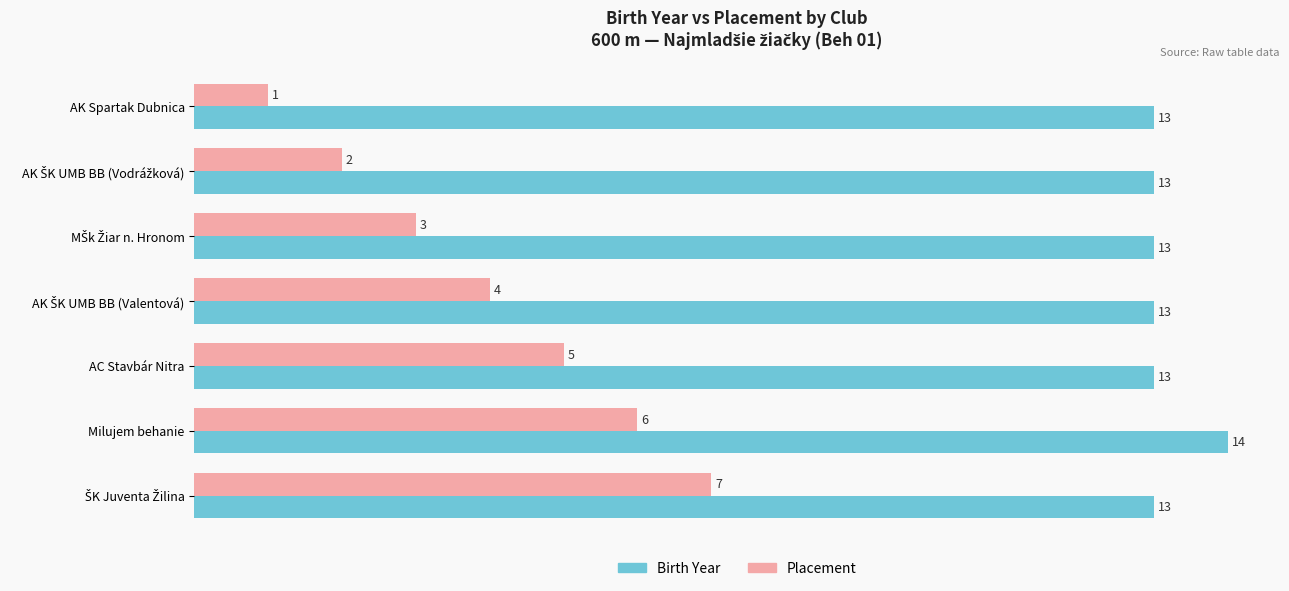

Rank the series by their maximum value, from lowest to highest.

Placement, Birth Year